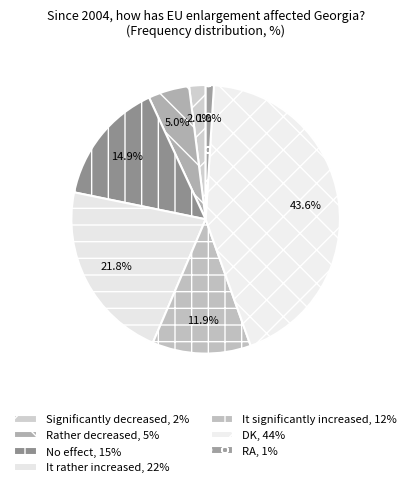

How many slices are in this pie chart?

7